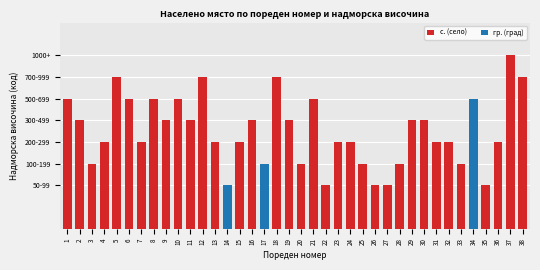

The гр. (град) series shows 0 at 11. True or false?

True